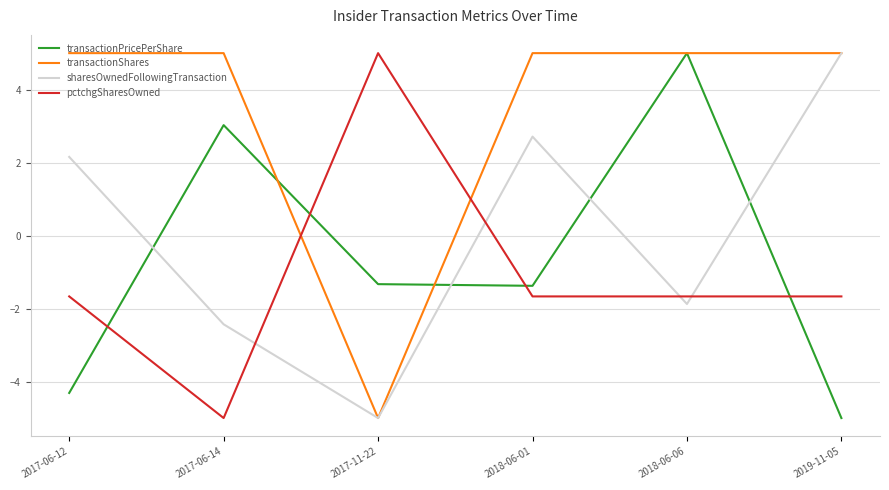

Which category has the highest value in the sharesOwnedFollowingTransaction series?

2019-11-05